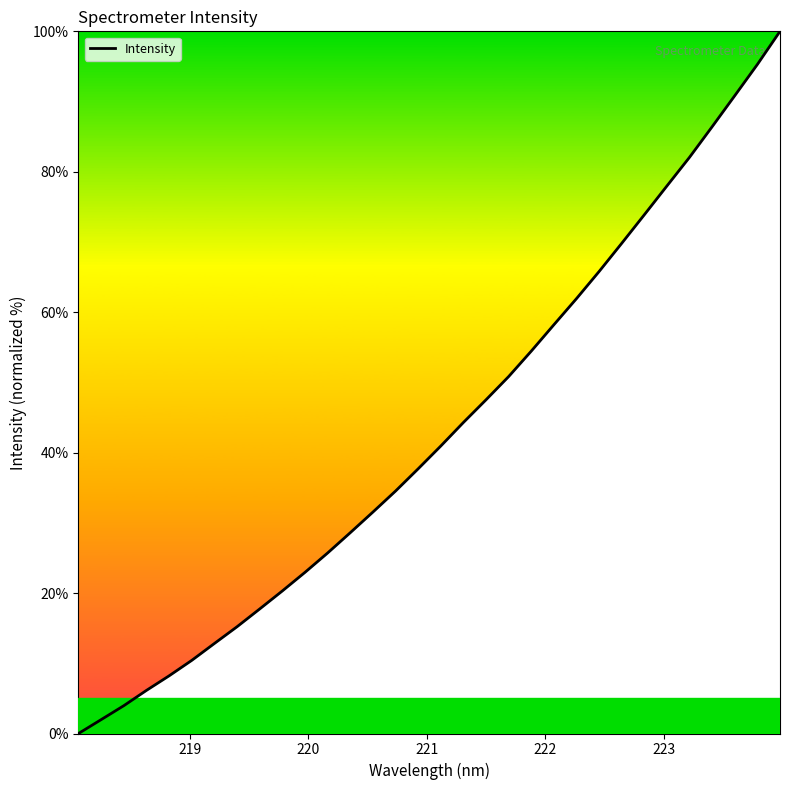

What is the greatest value displayed?

100.0